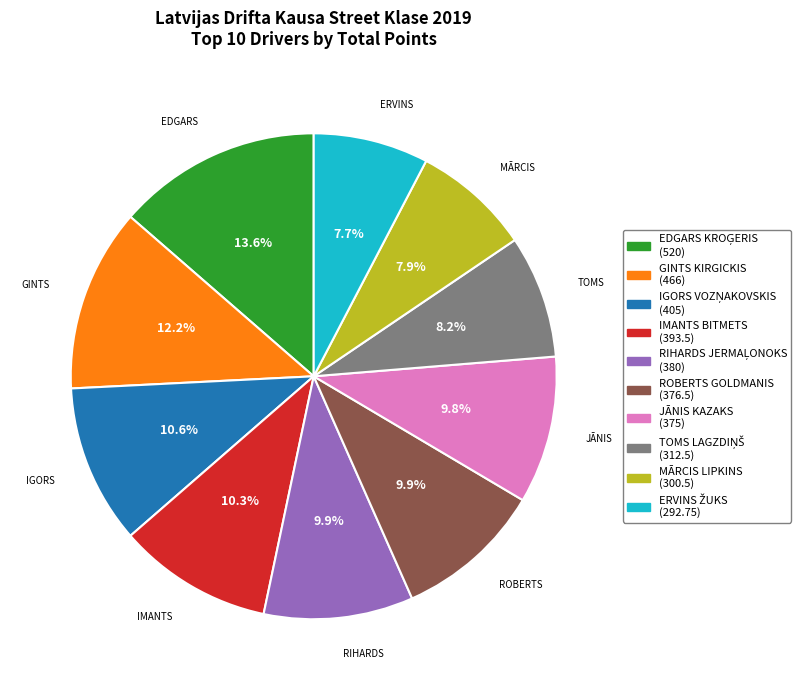

Is there a majority slice in this chart?

No